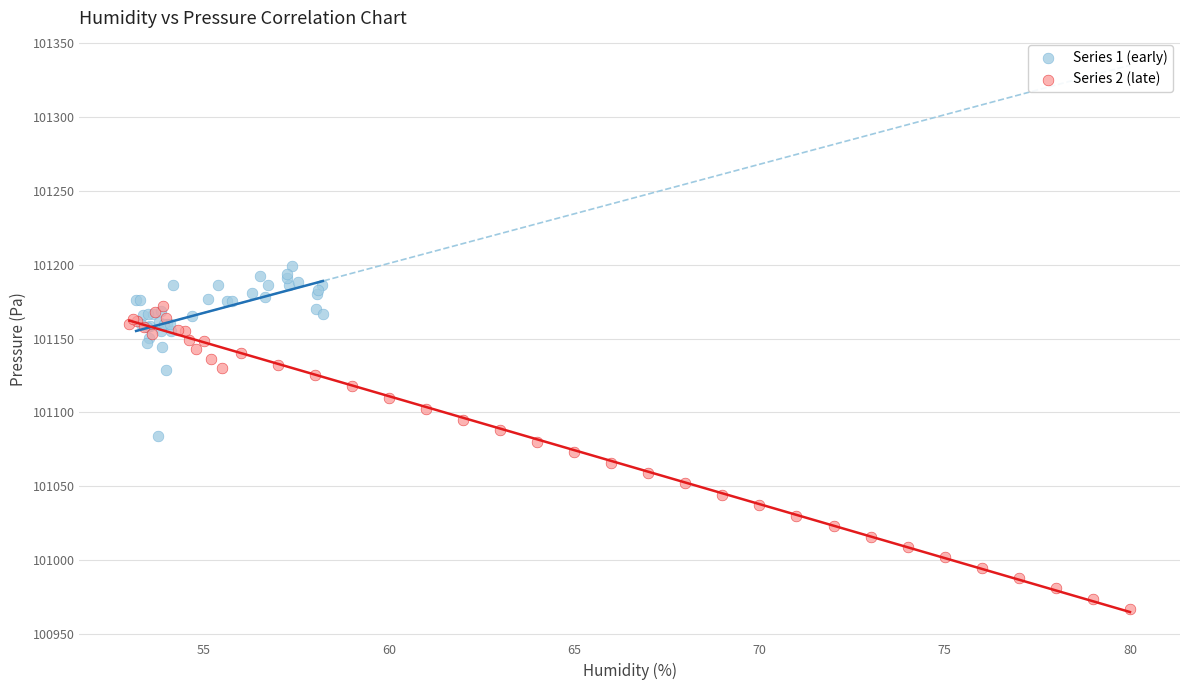

Which series contains the highest Y value?

Series 1 (early)